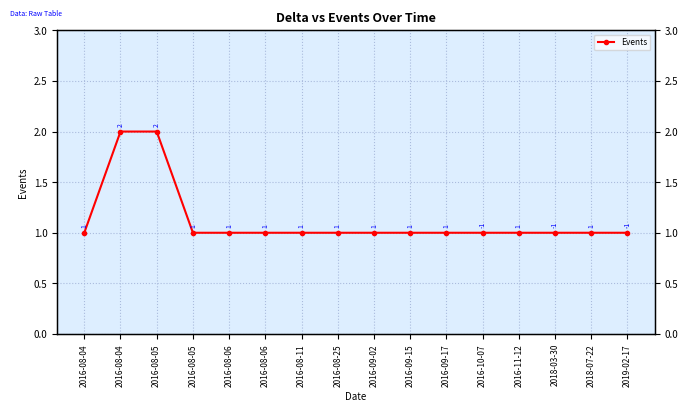

How many values exceed 1?

2